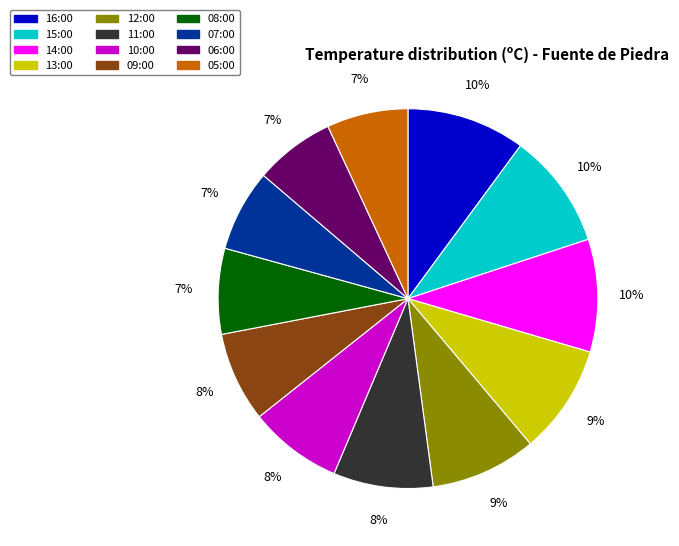

To the nearest percent, what is the combined percentage of 10:00 and 14:00?

18%